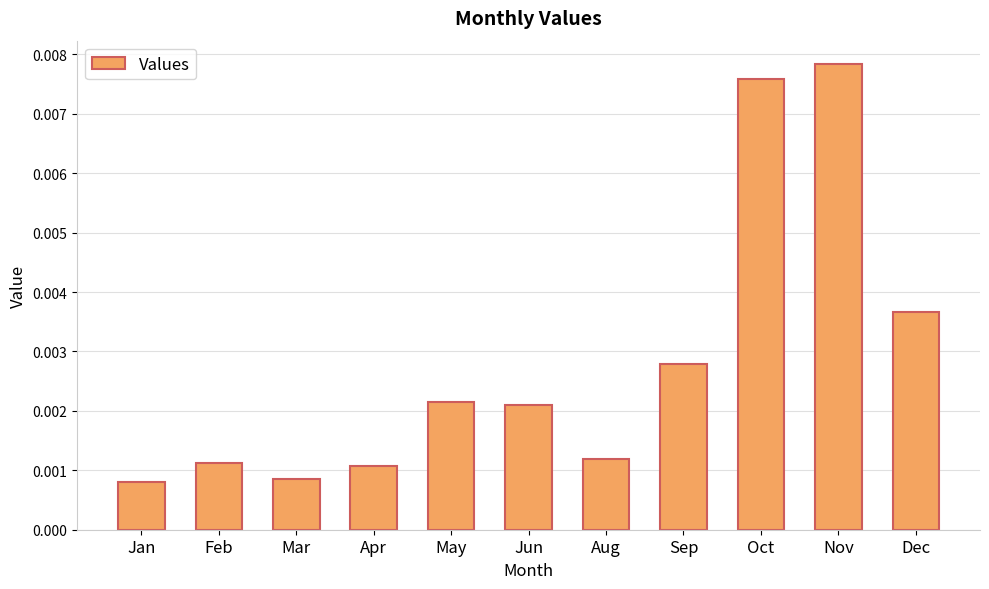

At which category does the chart reach its peak across all series?

Nov